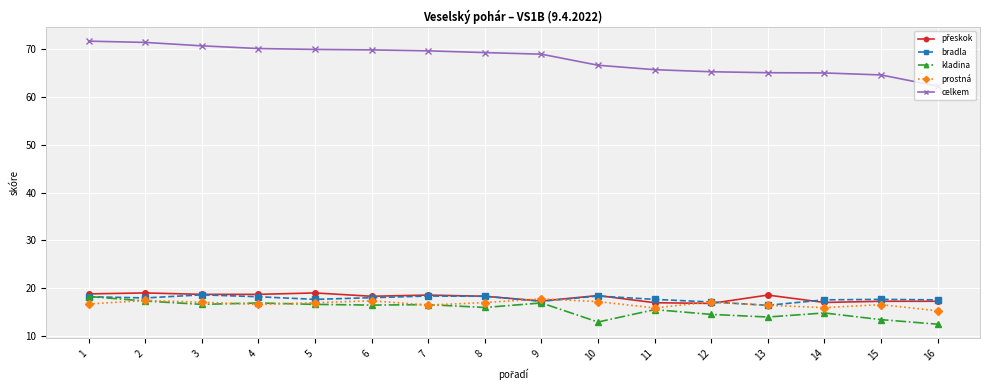

How many data points does each series have?

16